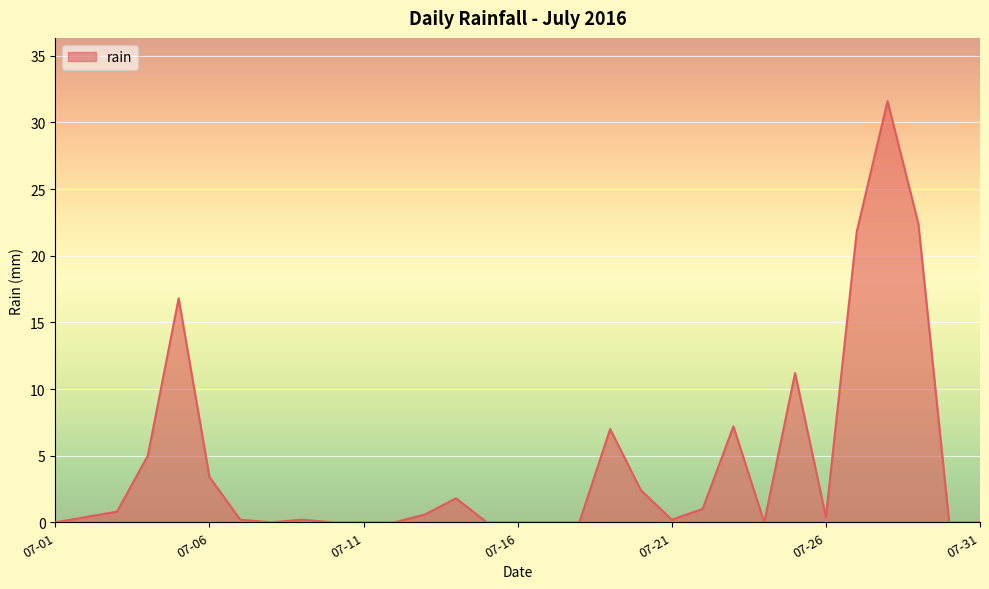

How many lines are shown in the chart?

1